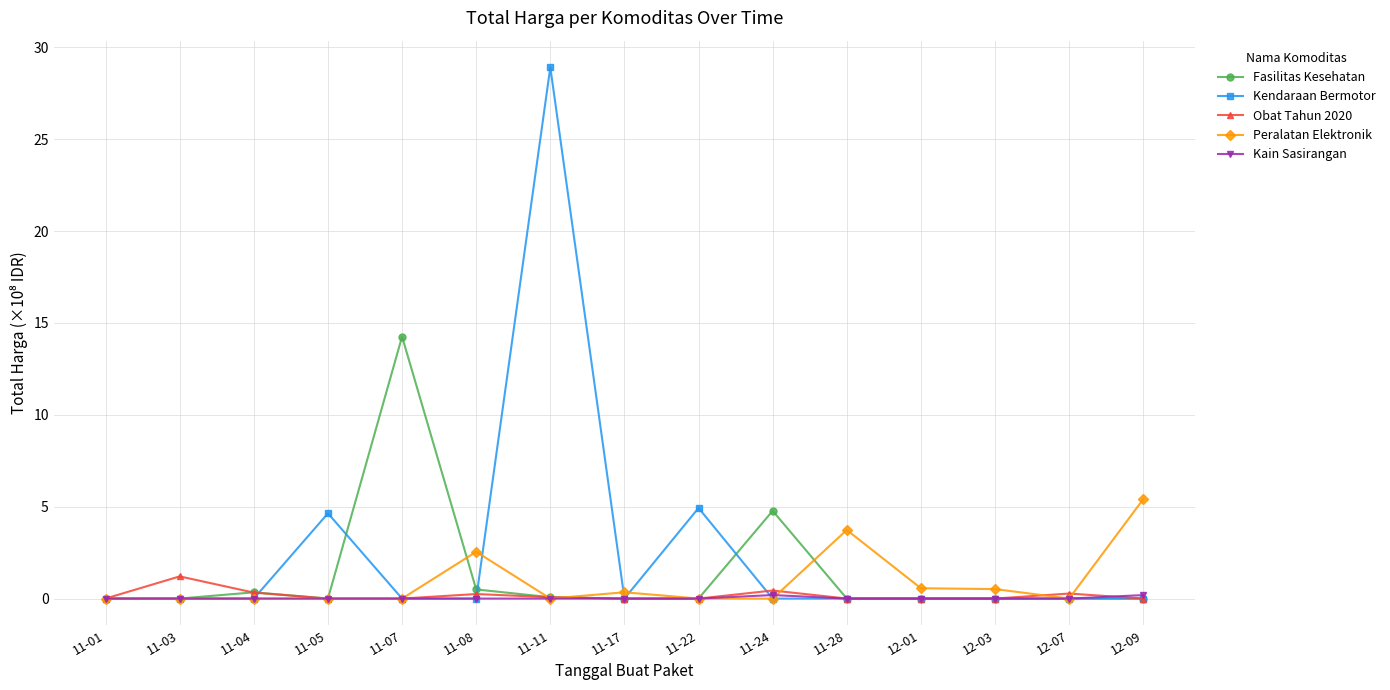

Count the number of data series in this chart.

5